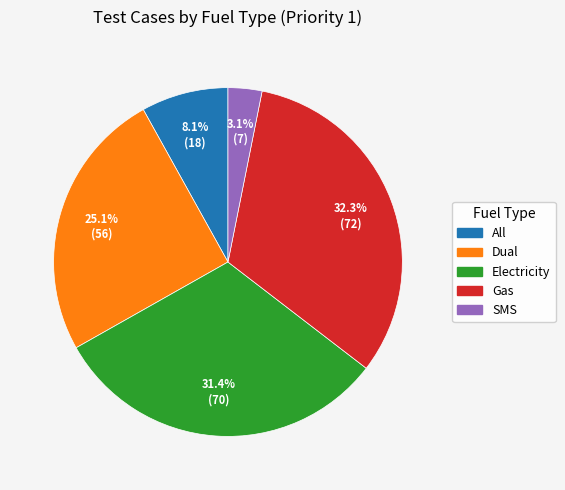

Is there any slice that represents more than half of the pie?

No